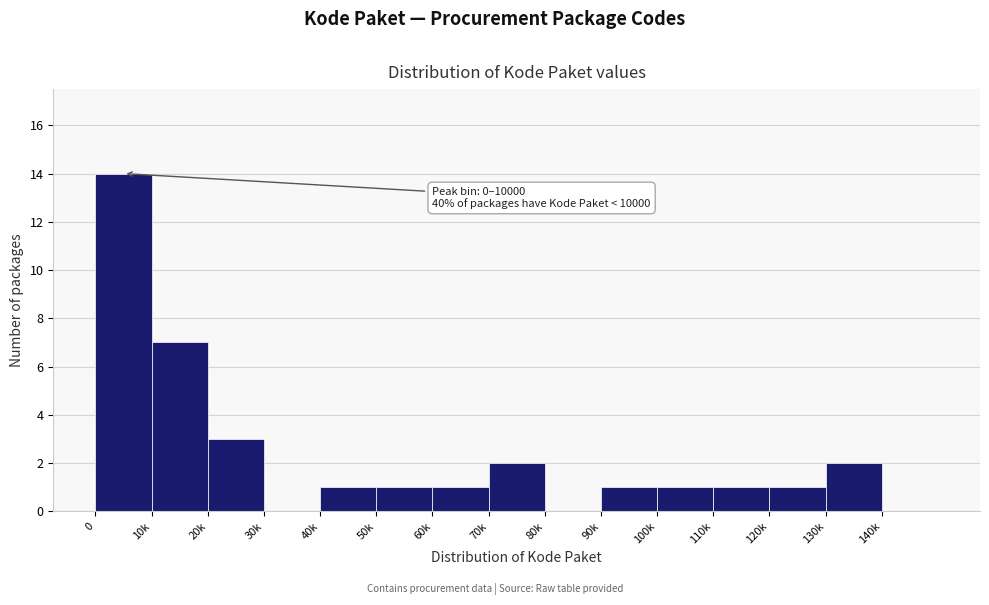

Reading left to right, what are all the values shown in this chart?

0=14	10k=7	20k=3	30k=0	40k=1	50k=1	60k=1	70k=2	80k=0	90k=1	100k=1	110k=1	120k=1	130k=2	140k=0